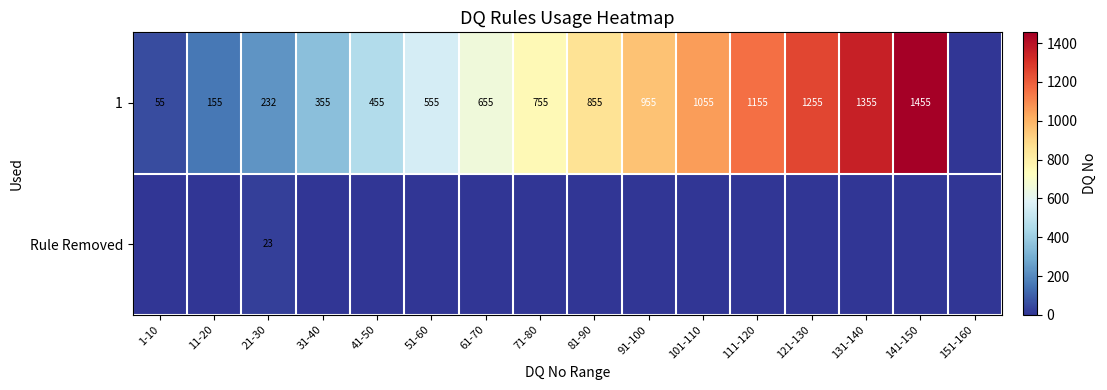

The 1 series shows 55 at 1-10. True or false?

True